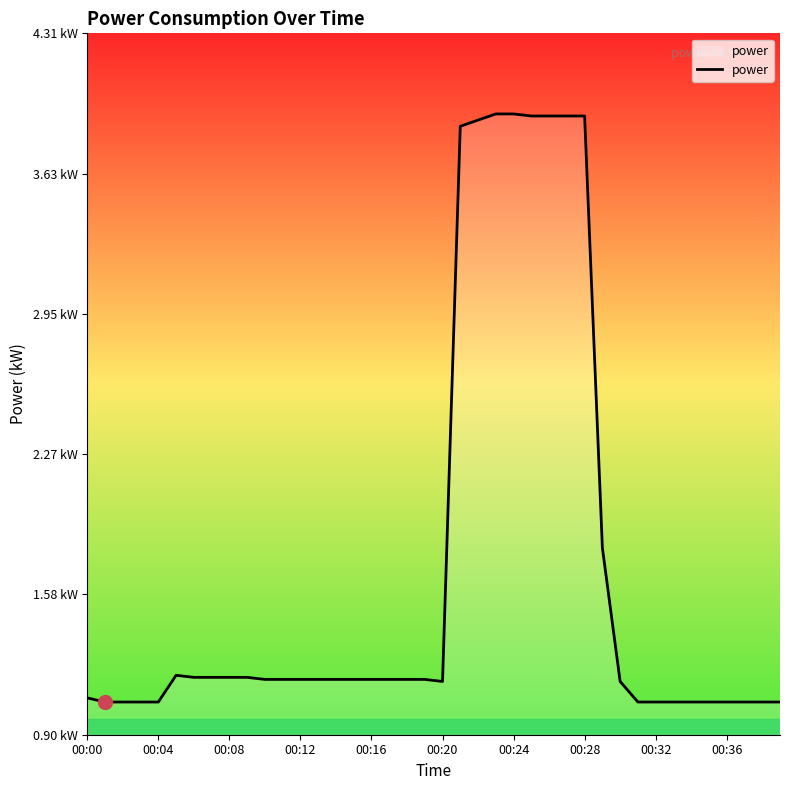

How many interior local peaks (higher than both neighbors) does the data have?

1